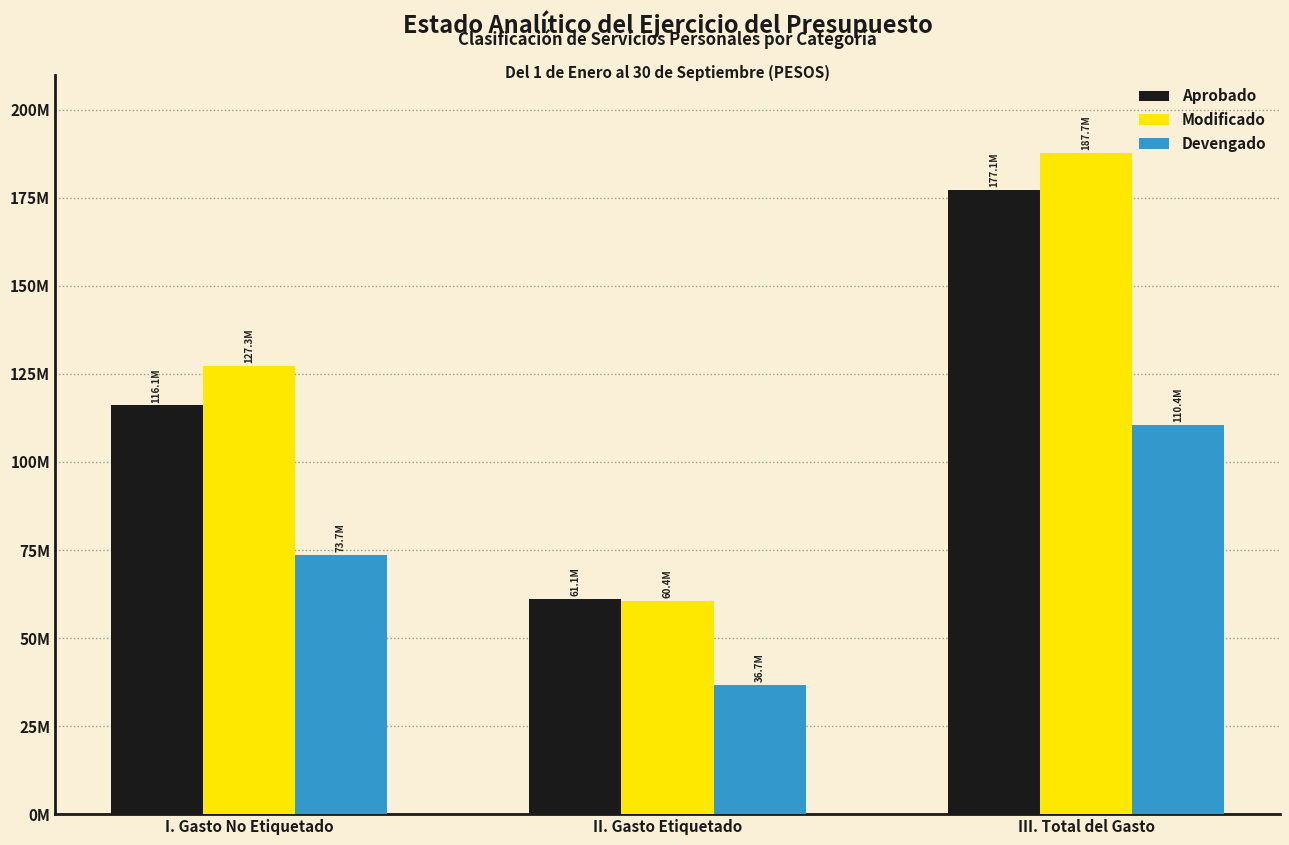

Are the bars horizontal?

No